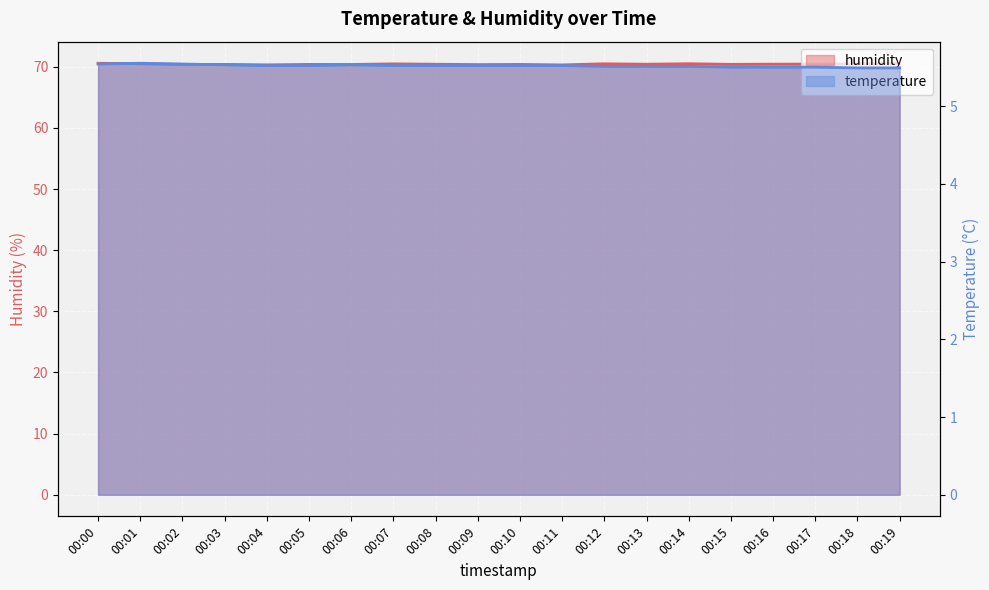

Reading left to right, transcribe all the data shown in this chart.

temperature: 5.5	5.5	5.5	5.5	5.5	5.5	5.5	5.5	5.5	5.5	5.5	5.5	5.5	5.5	5.5	5.5	5.5	5.5	5.5	5.5
humidity: 70.6	70.5	70.4	70.4	70.3	70.4	70.4	70.5	70.4	70.4	70.4	70.3	70.5	70.4	70.5	70.4	70.4	70.4	70.5	70.6